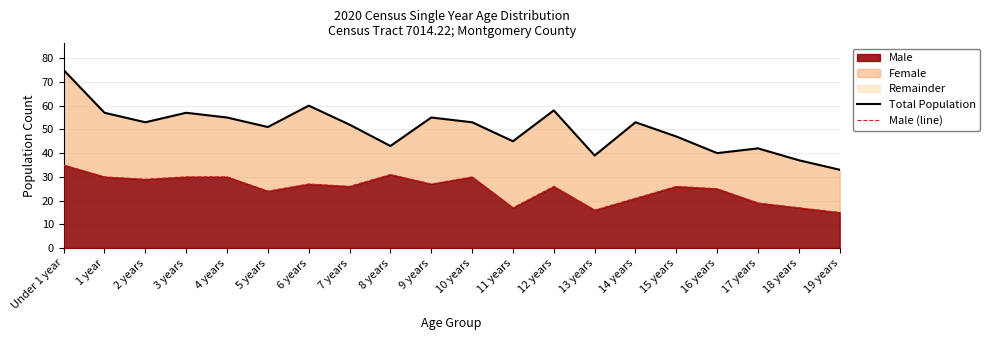

What is the sum of the Male (line) values at 5 years and 12 years?

50